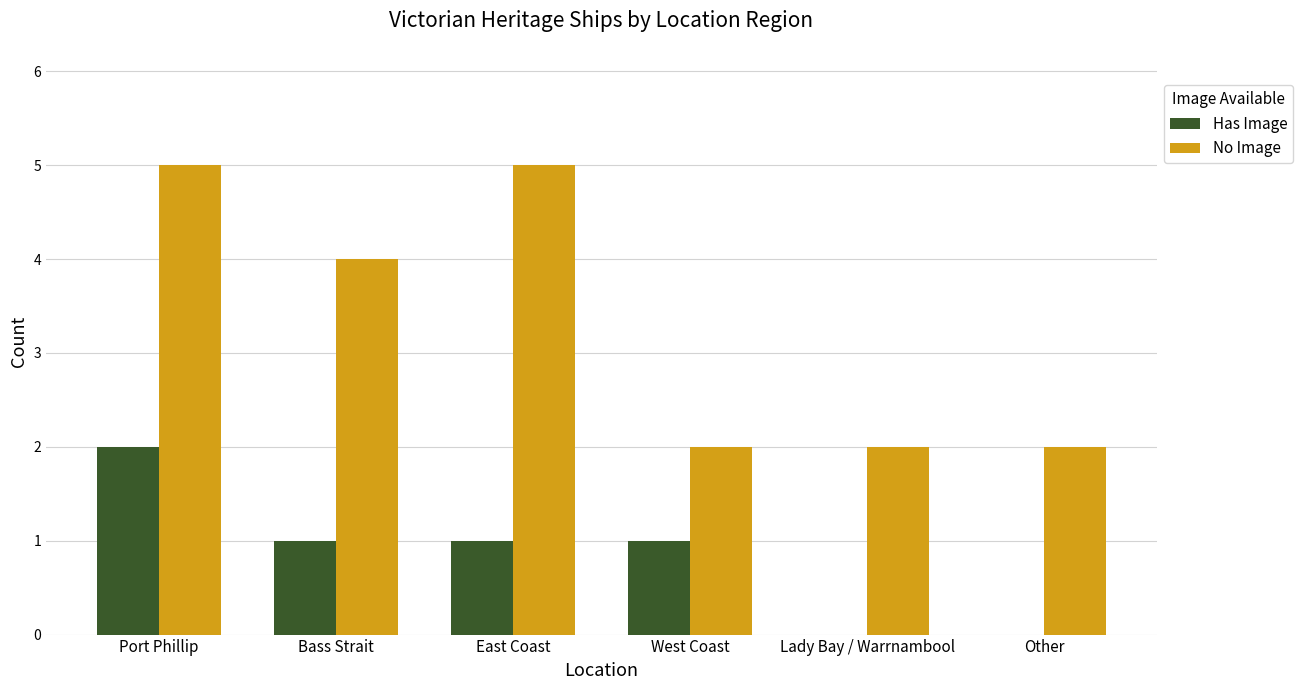

Is the value of No Image at Bass Strait greater than the value of Has Image at East Coast?

Yes